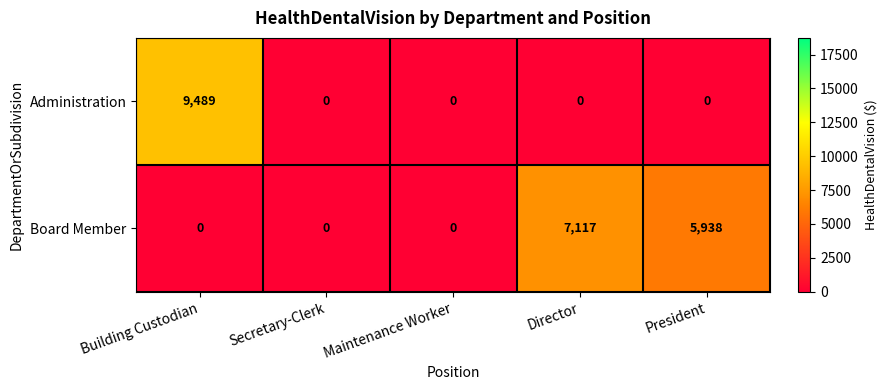

Read the Board Member value at President, to the nearest 100.

5900